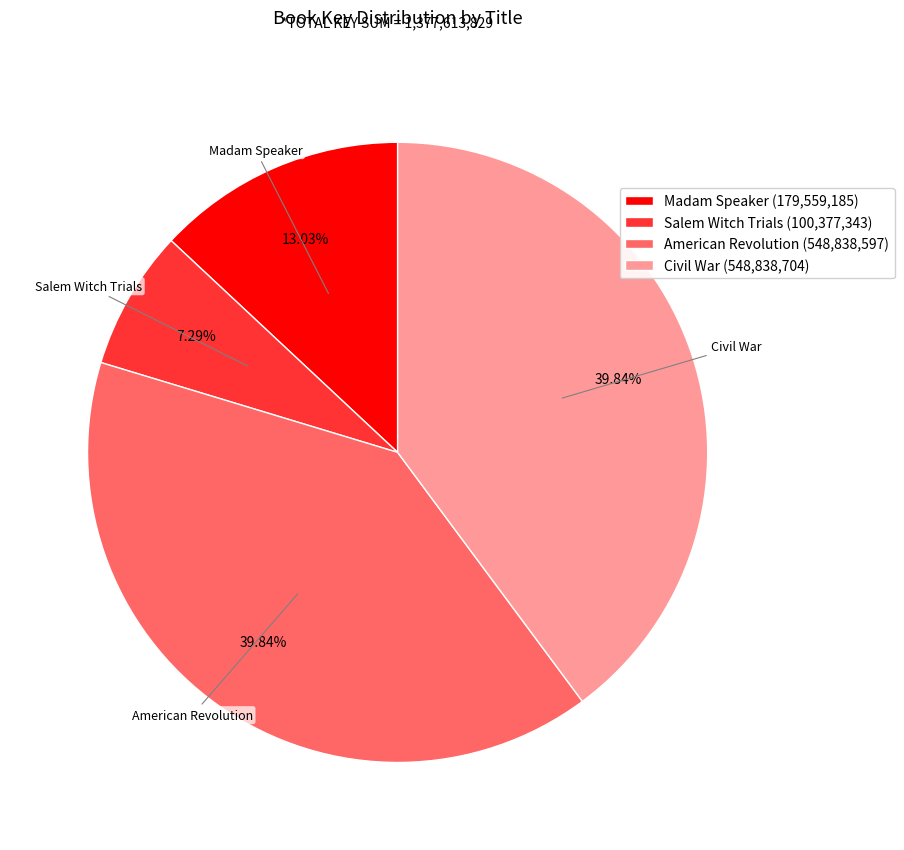

Which has a higher value, Salem Witch Trials (100,377,343) or American Revolution (548,838,597)?

American Revolution (548,838,597)